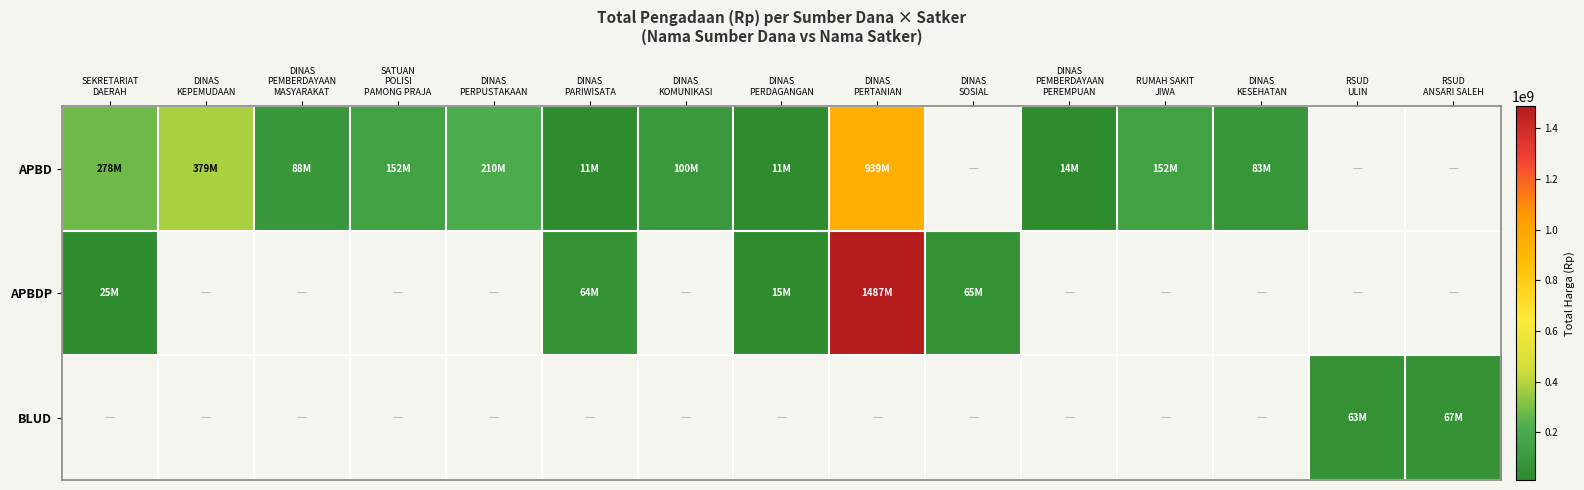

At how many categories does at least one series exceed 35736047?

13